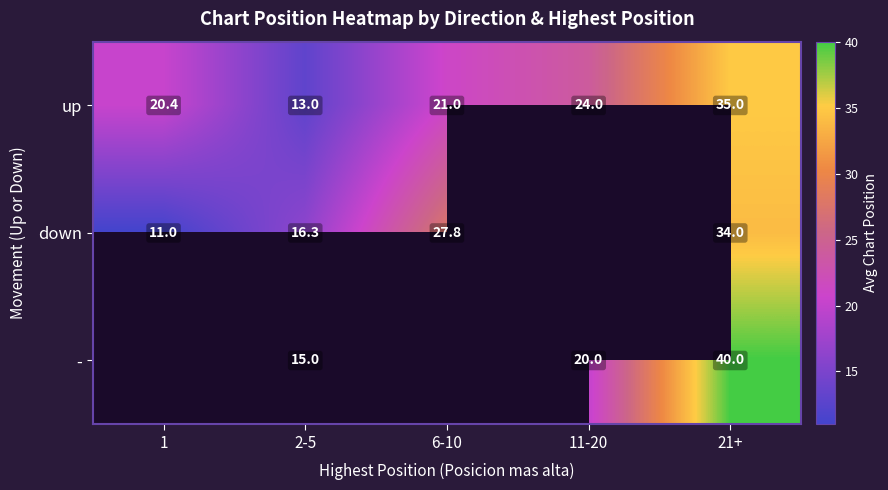

Rank the series at 21+ from lowest to highest value.

down, up, -